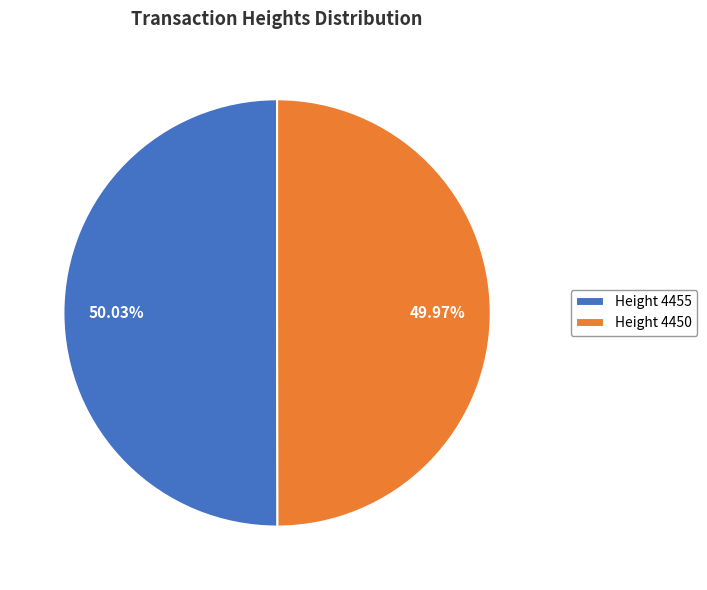

Approximately how many times larger is the value at Height 4450 compared to Height 4455?

1.0